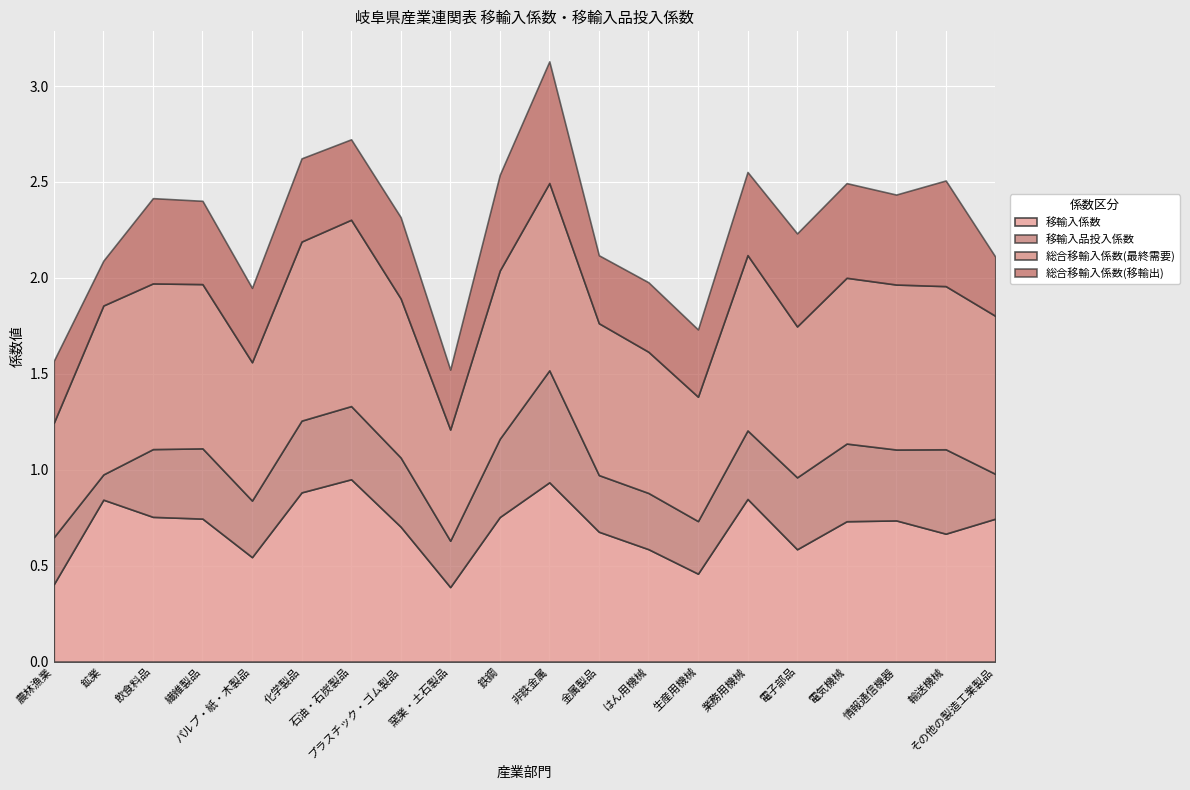

What is the difference between the second highest and second lowest values in the 総合移輸入係数(最終需要) series?

0.4